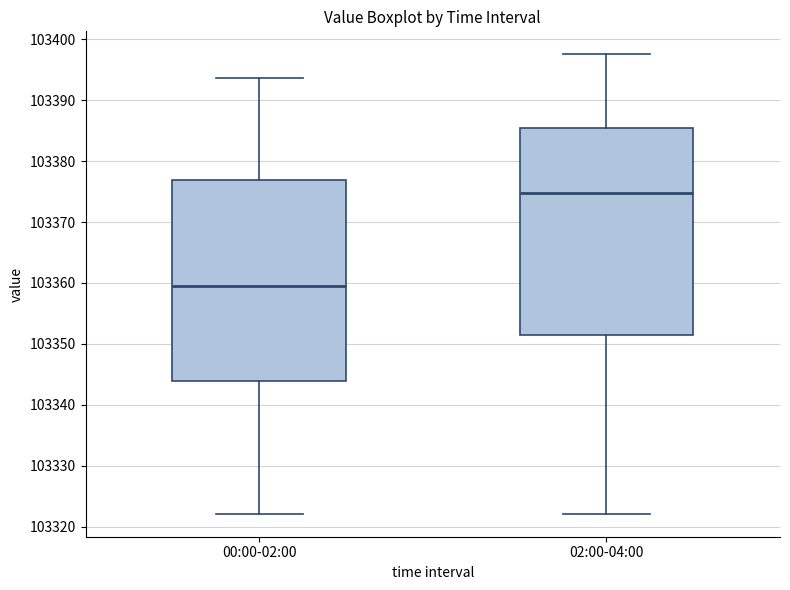

Reading left to right, read every box against the y-axis: the position of its median line, the range the box covers, and the ends of its whiskers. The values are not printed on the chart, so give them approximately, as read against the axis.

00:00-02:00: median 103360, box 103344 to 103377, whiskers 103322 to 103394
02:00-04:00: median 103375, box 103351 to 103385, whiskers 103322 to 103398